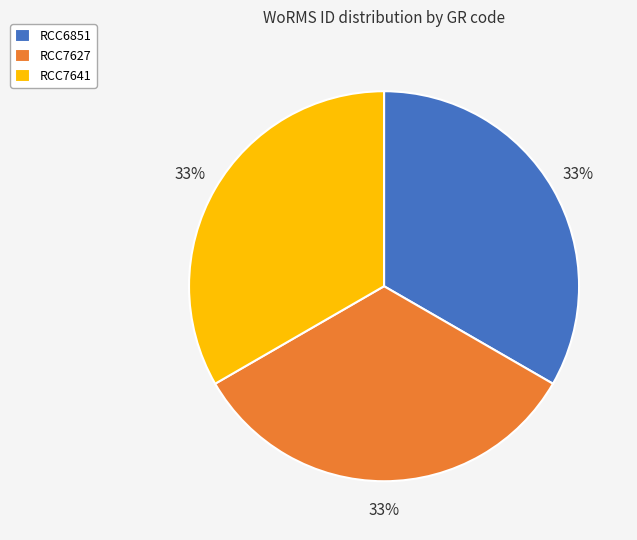

Is the sum of RCC7627 and RCC6851 greater than half?

Yes